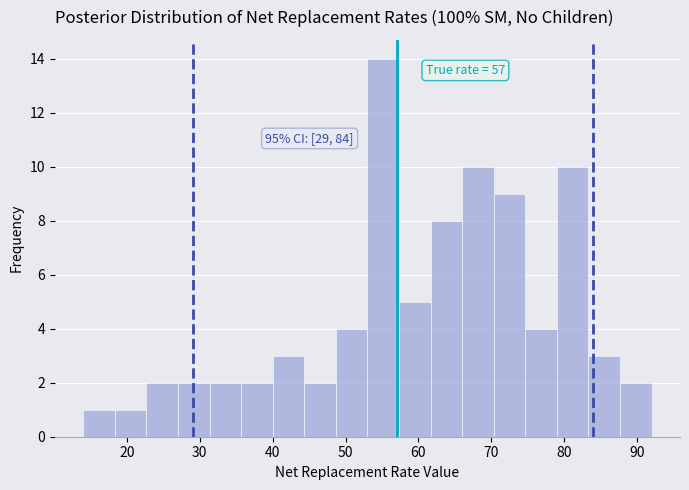

Which range on the x-axis has the tallest bar?

53 to 57